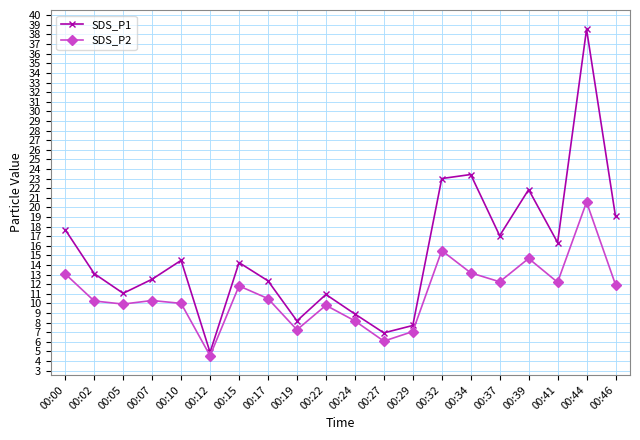

List the series in order of their overall mean, highest first.

SDS_P1, SDS_P2